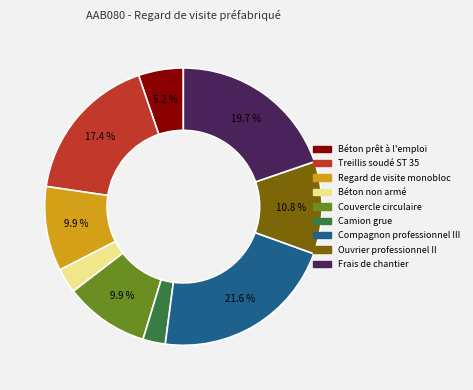

Is there a majority slice in this chart?

No